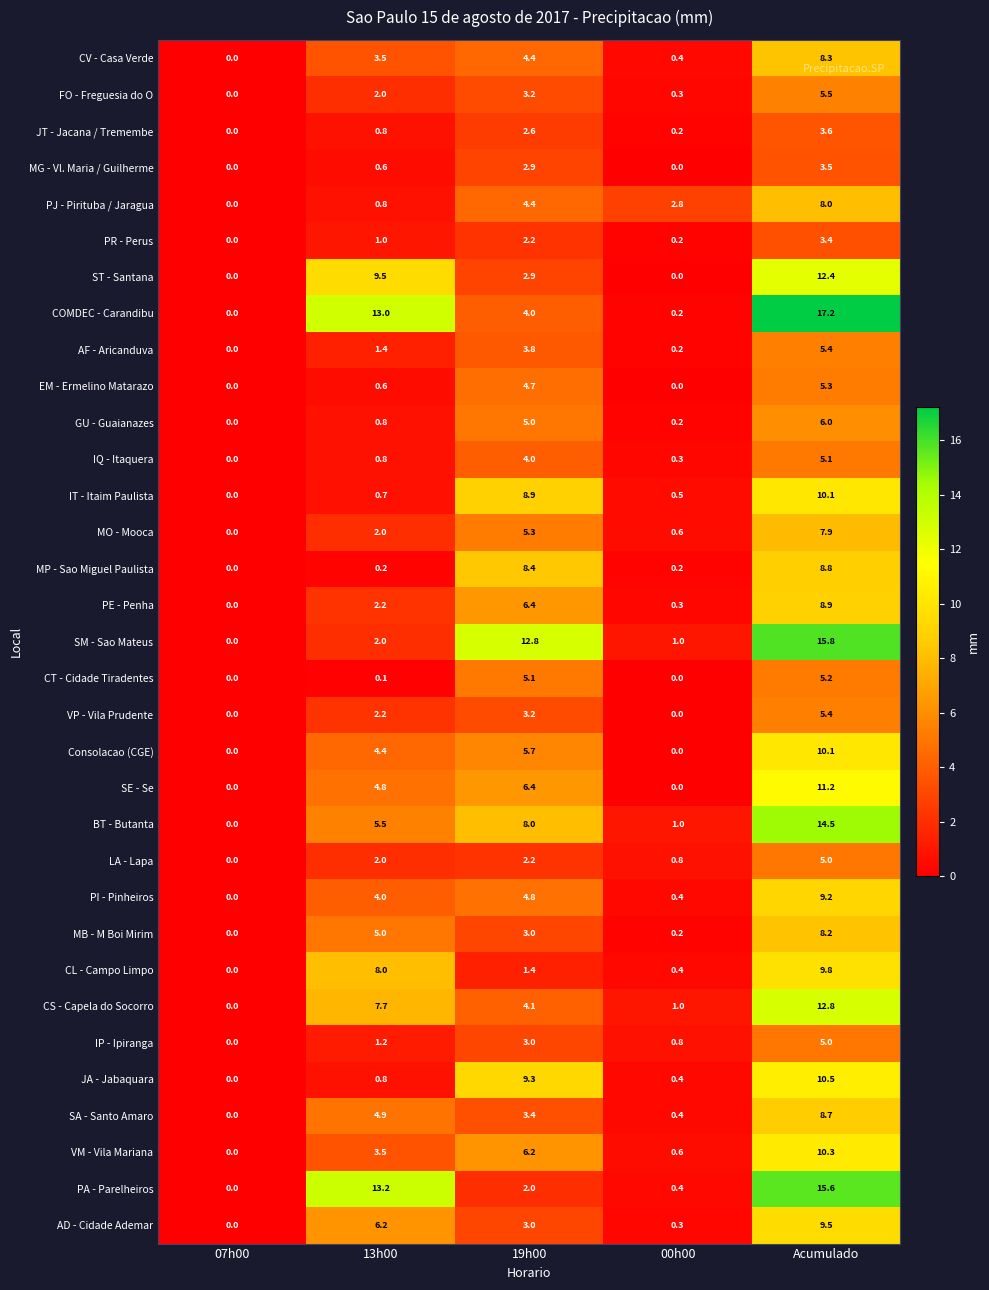

Is it true that VP - Vila Prudente equals 3.2 at 07h00?

False